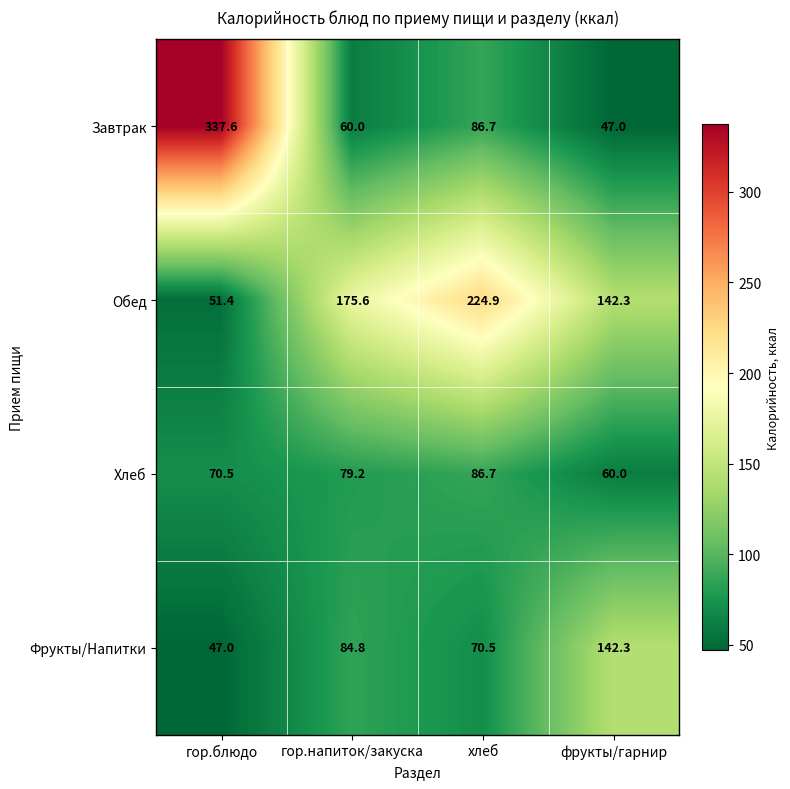

Is it true that Завтрак equals 123.3 at хлеб?

False